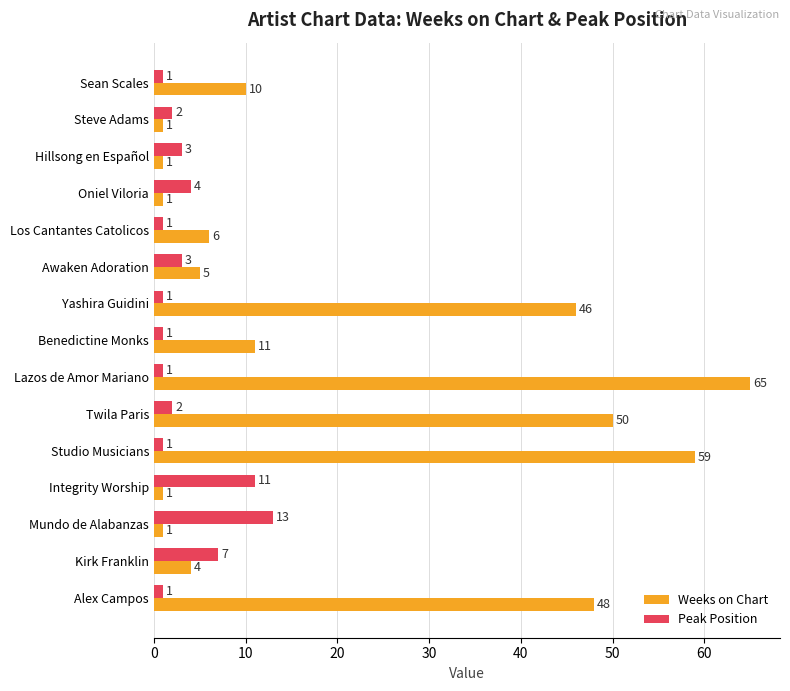

Count the number of categories in the chart.

15